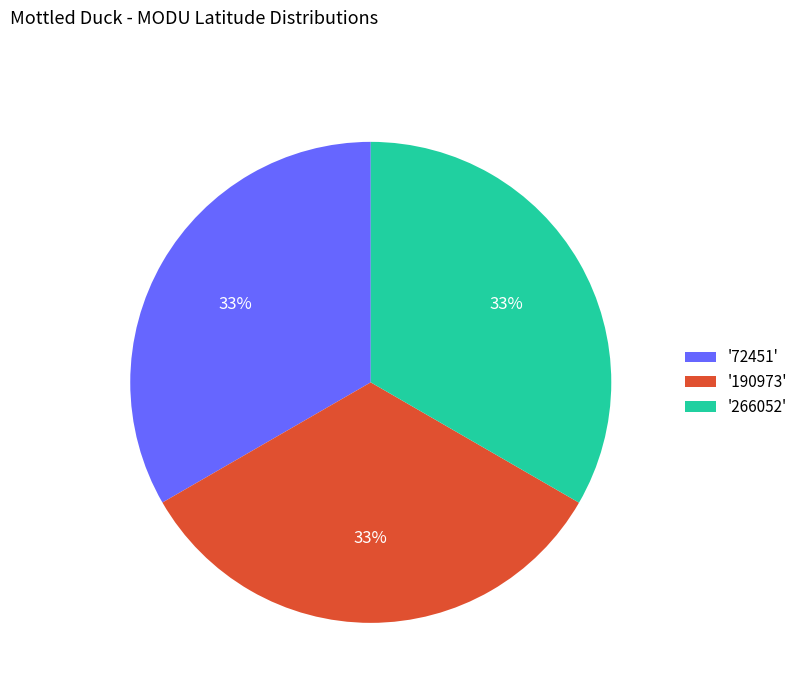

To the nearest percent, what portion does '72451' represent?

33%